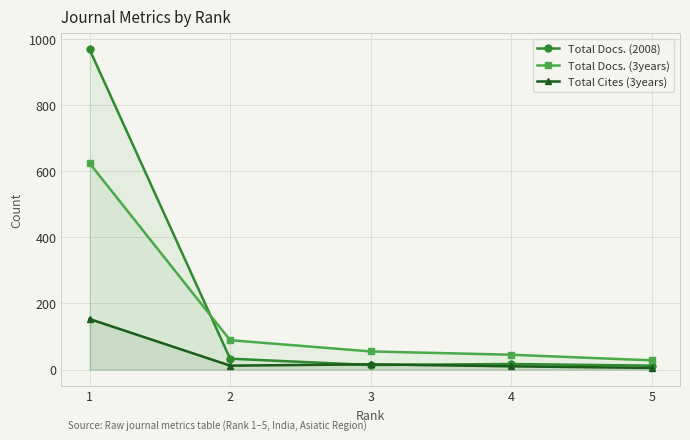

True or false: Total Cites (3years) and Total Docs. (3years) intersect in this chart.

False